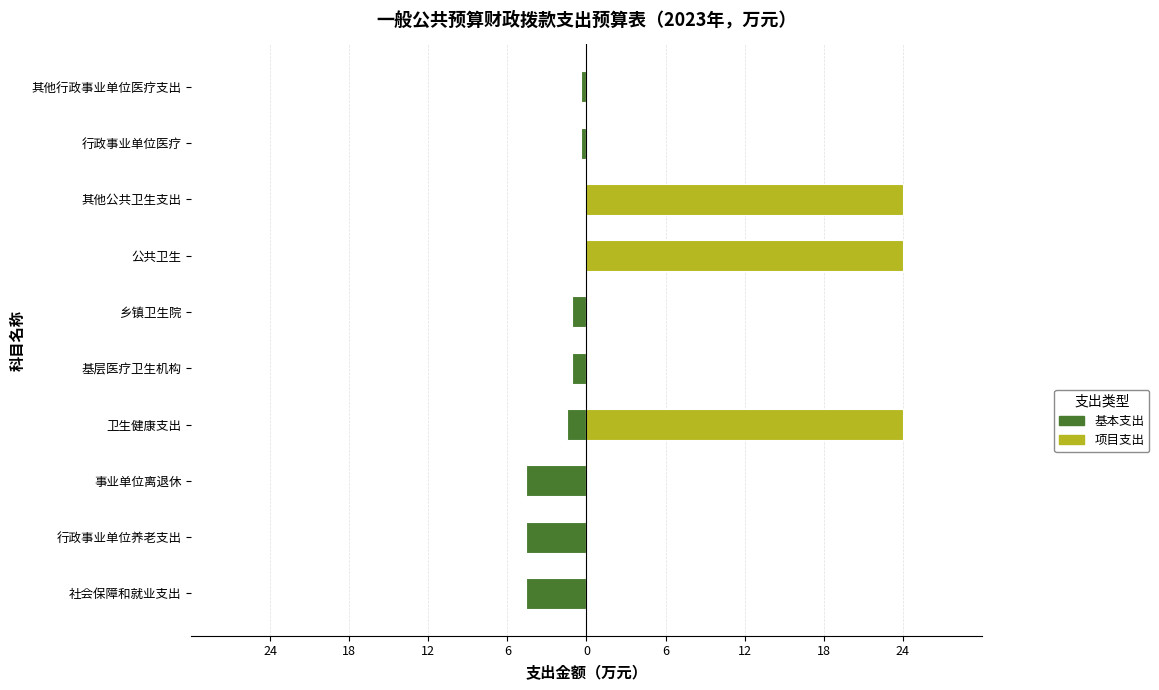

How many positive values does the 项目支出 series have?

3